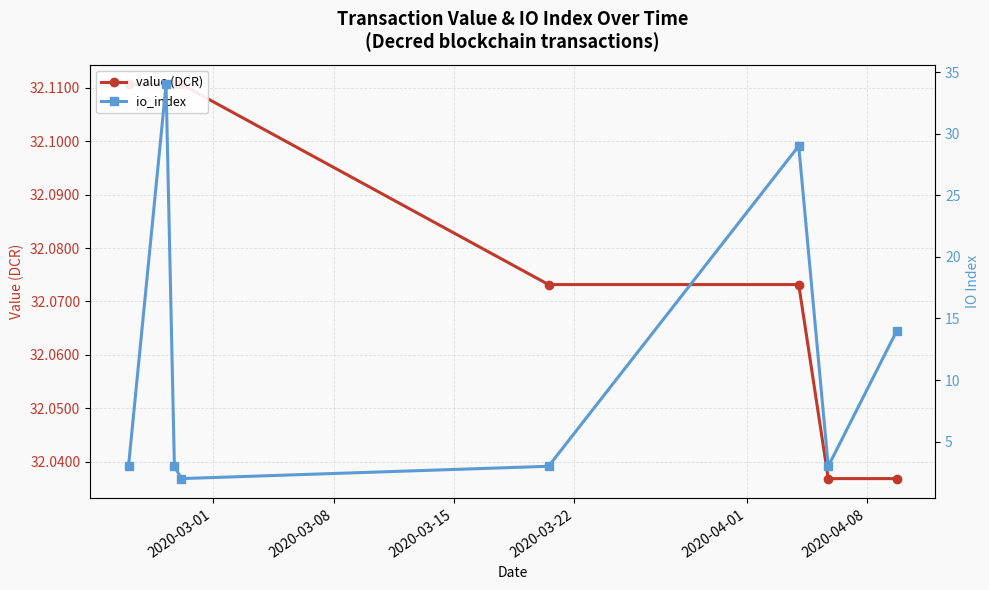

True or false: value (DCR) has a value of 32.1 at 2020-04-01.

True